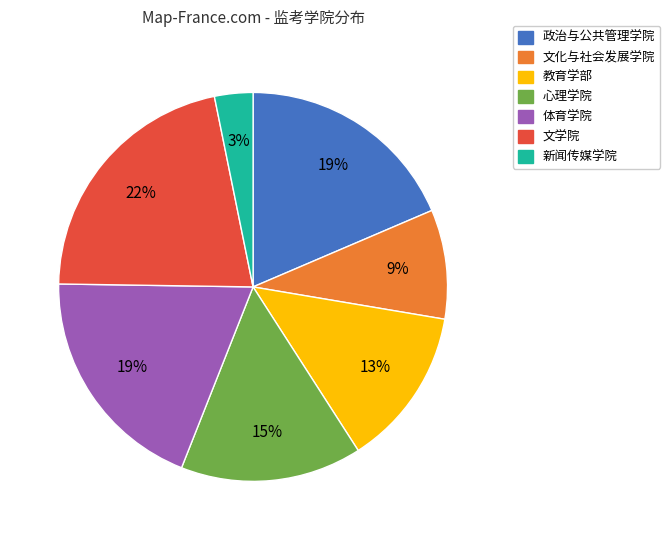

Approximately how many times larger is the value at 文化与社会发展学院 compared to 教育学部?

0.7